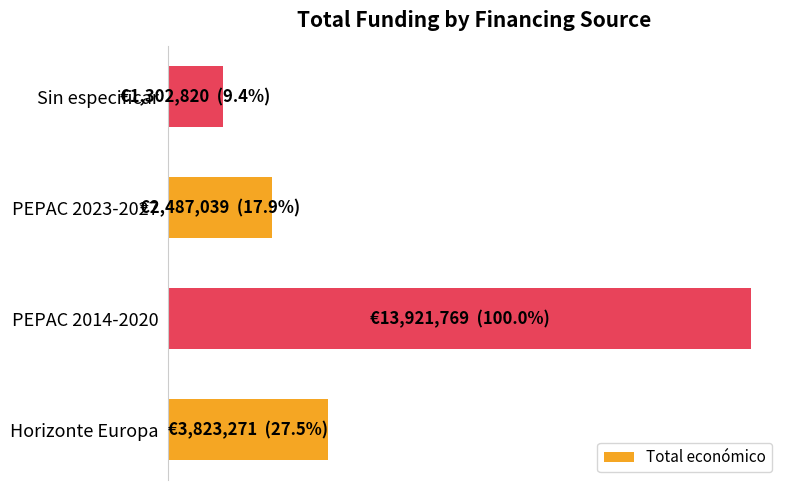

Rank the categories by value from lowest to highest.

Sin especificar, PEPAC 2023-2027, Horizonte Europa, PEPAC 2014-2020